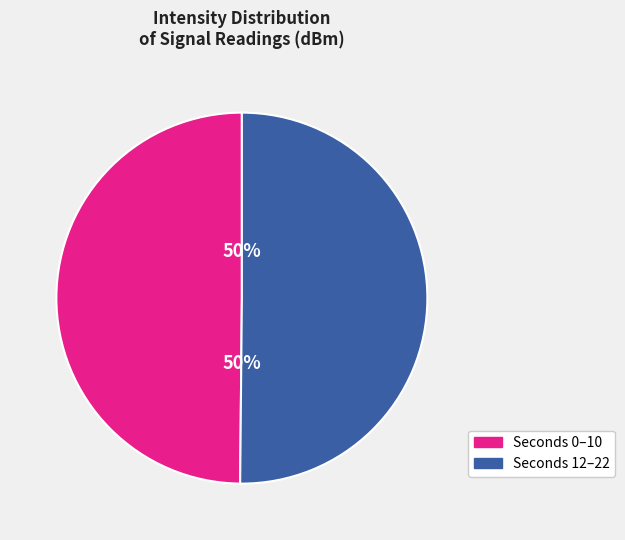

True or false: Seconds 0–10 accounts for 50% of the total.

True